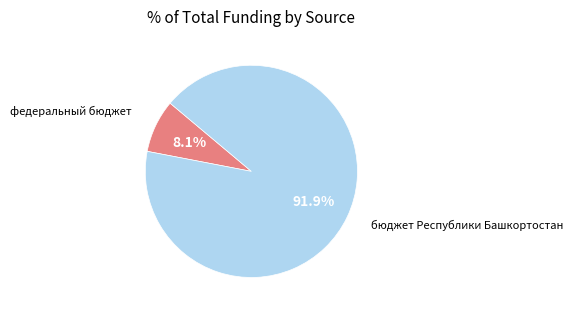

Rank the categories by value from highest to lowest.

бюджет Республики Башкортостан, федеральный бюджет